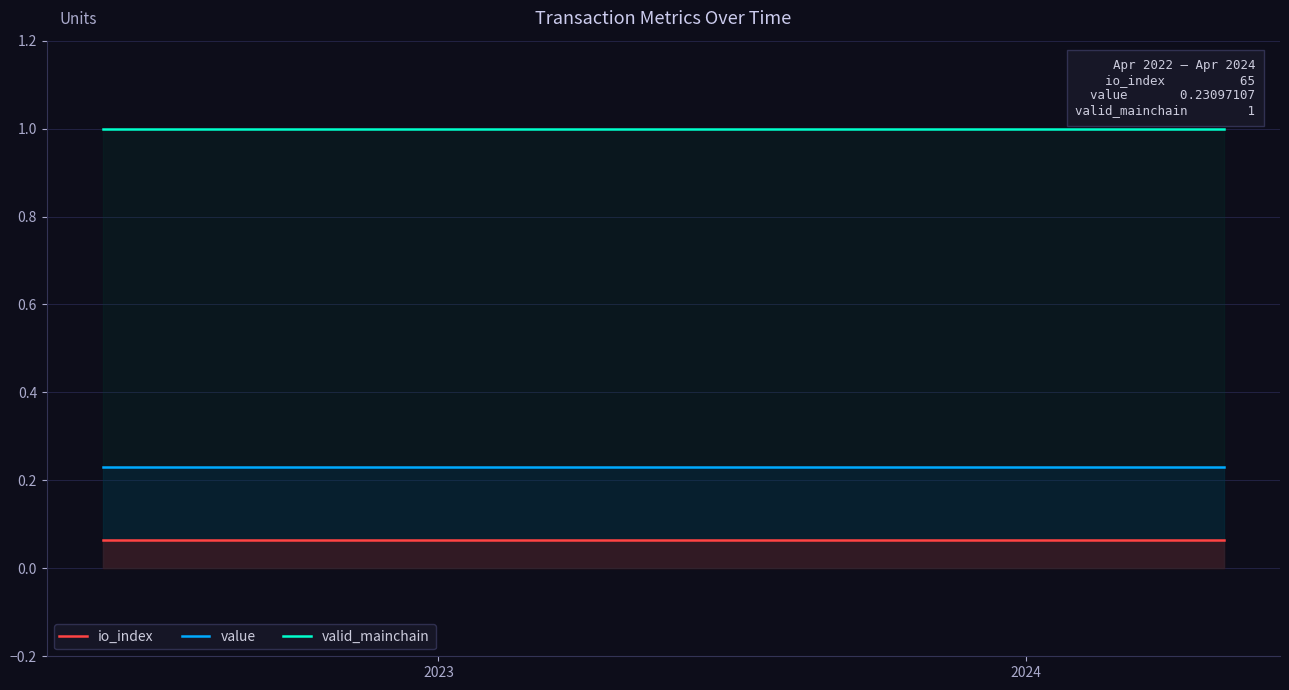

Rank the series by their average value, from lowest to highest.

io_index, value, valid_mainchain